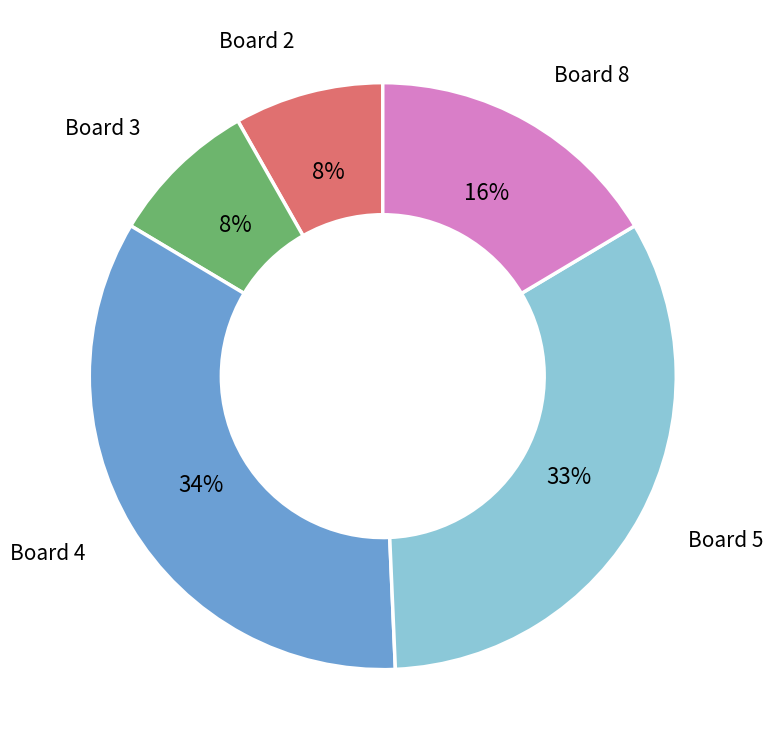

To the nearest percent, what is the average slice percentage?

20%